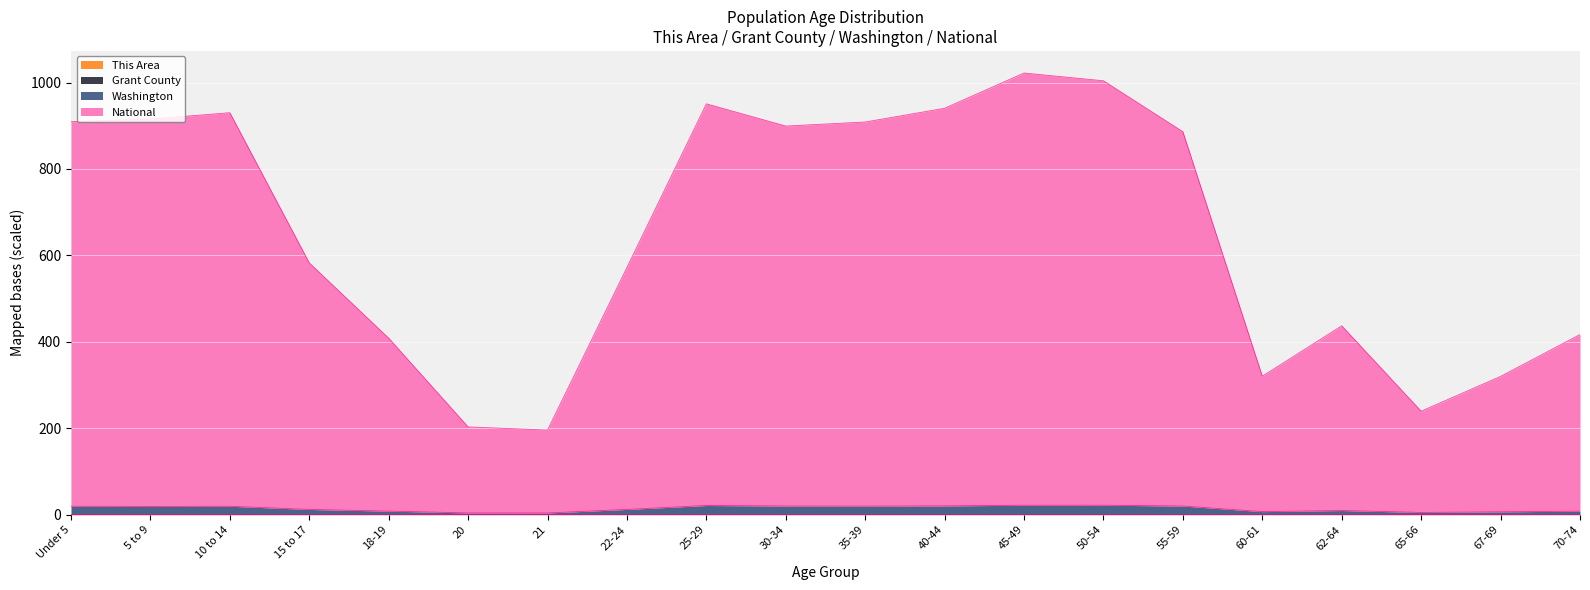

At which category does National reach its first local peak?

10 to 14